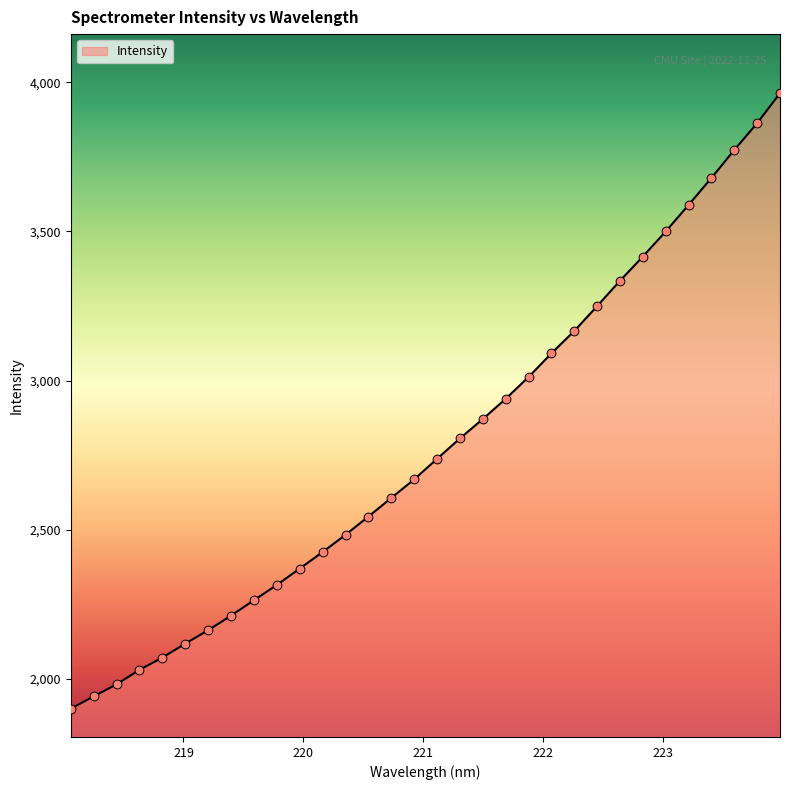

What is the greatest value displayed?

3963.2